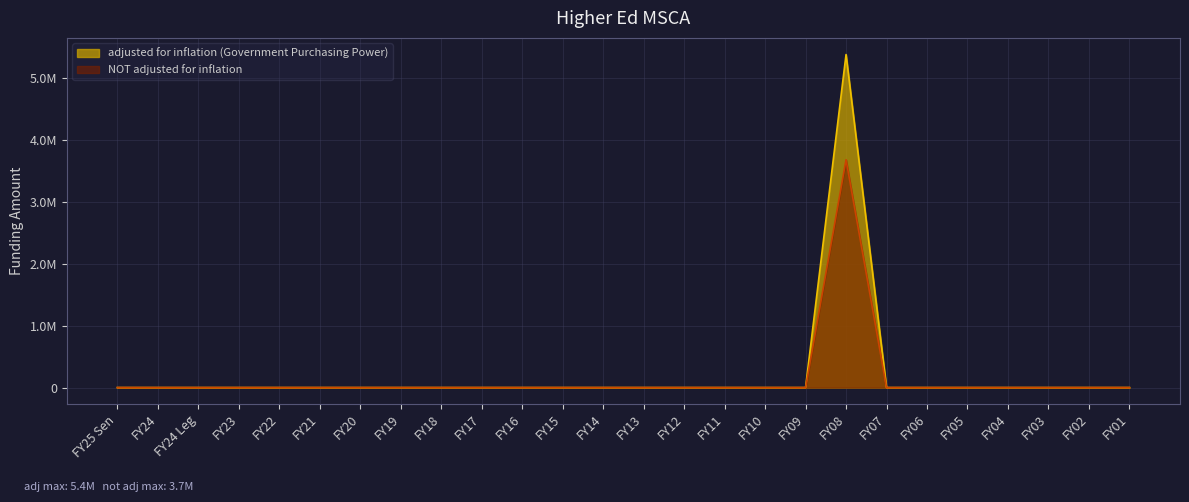

Is it true that NOT adjusted for inflation equals 1348638 at FY05?

False